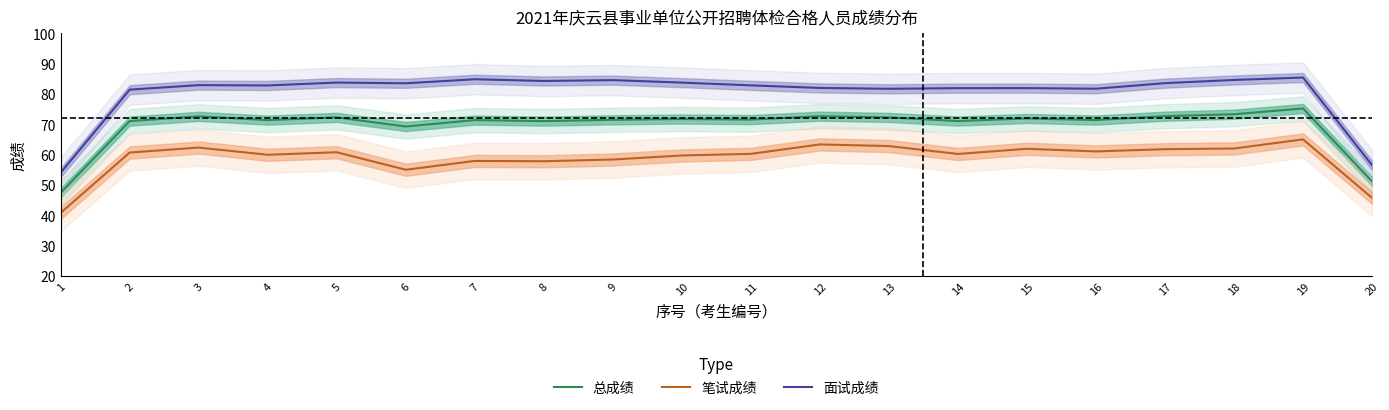

At which category is the sum across all series the highest?

19